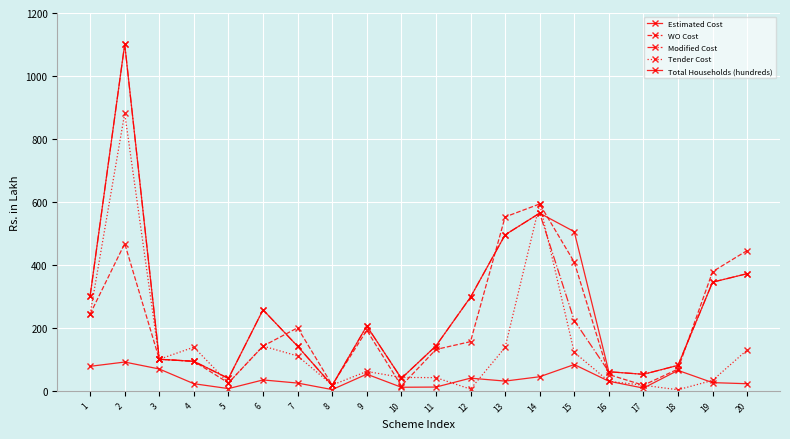

True or false: WO Cost and Tender Cost intersect in this chart.

True